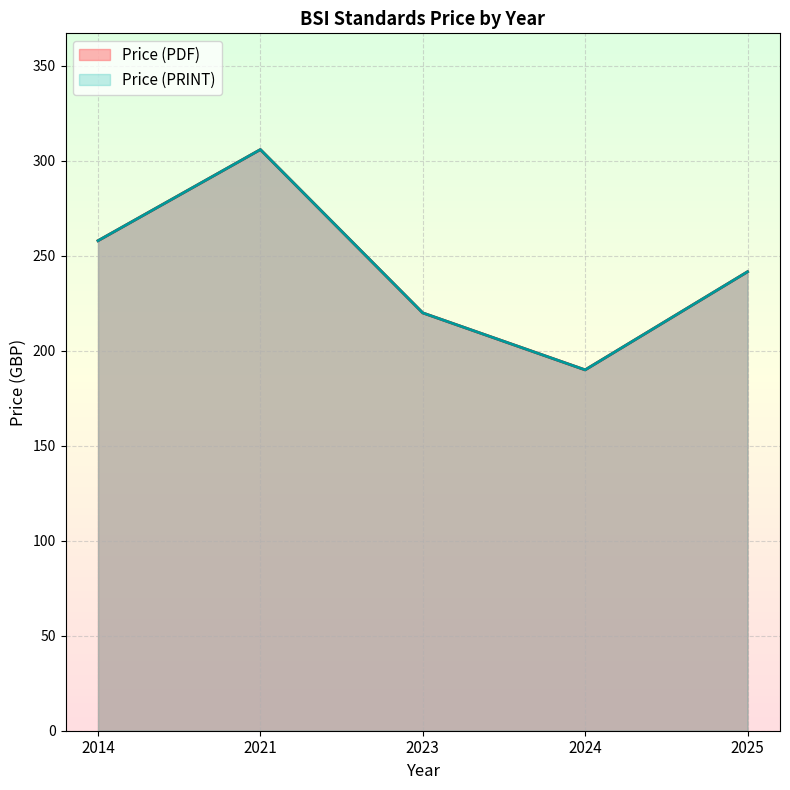

Which has a higher value, 2025 or 2025?

2025